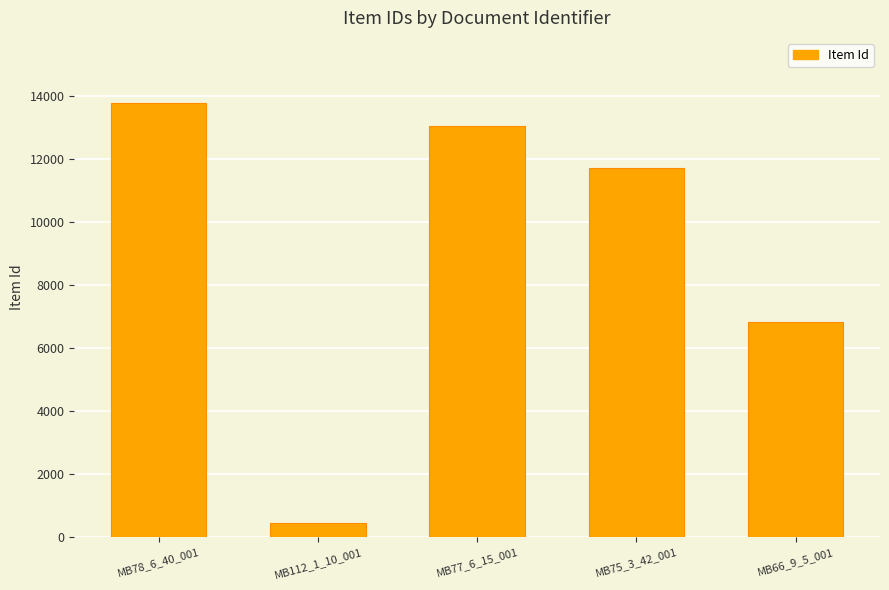

Count the number of data series in this chart.

1